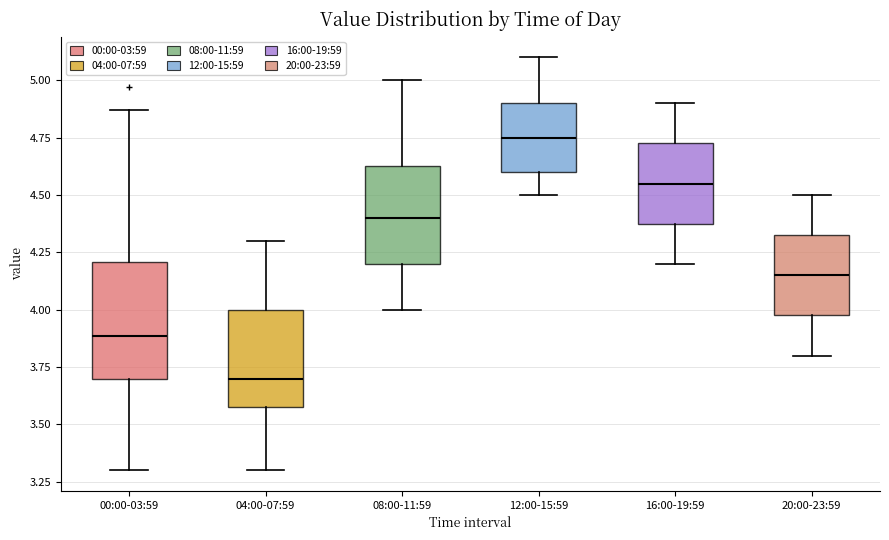

Reading left to right, read every box against the y-axis: the position of its median line, the range the box covers, and the ends of its whiskers. The values are not printed on the chart, so give them approximately, as read against the axis.

00:00-03:59: median 3.90, box 3.70 to 4.20, whiskers 3.30 to 4.85
04:00-07:59: median 3.70, box 3.60 to 4.00, whiskers 3.30 to 4.30
08:00-11:59: median 4.40, box 4.20 to 4.65, whiskers 4.00 to 5.00
12:00-15:59: median 4.75, box 4.60 to 4.90, whiskers 4.50 to 5.10
16:00-19:59: median 4.55, box 4.40 to 4.75, whiskers 4.20 to 4.90
20:00-23:59: median 4.15, box 4.00 to 4.35, whiskers 3.80 to 4.50